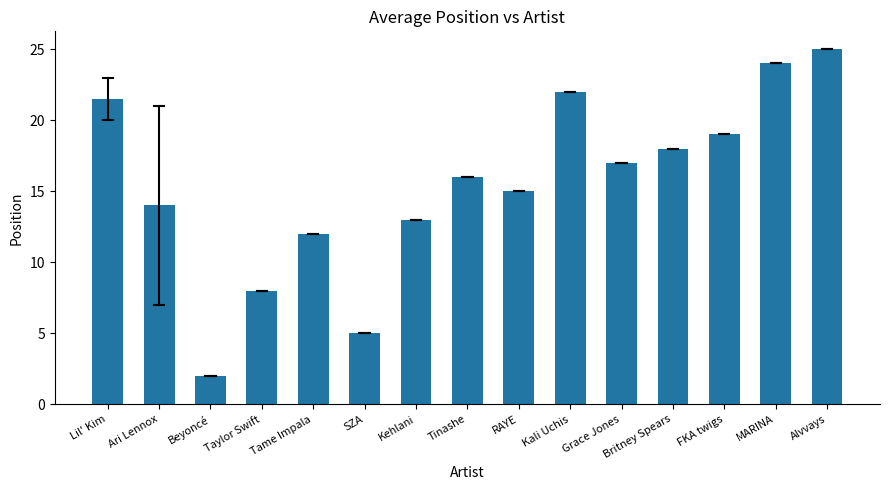

Which label corresponds to the largest value in the chart?

Alvvays